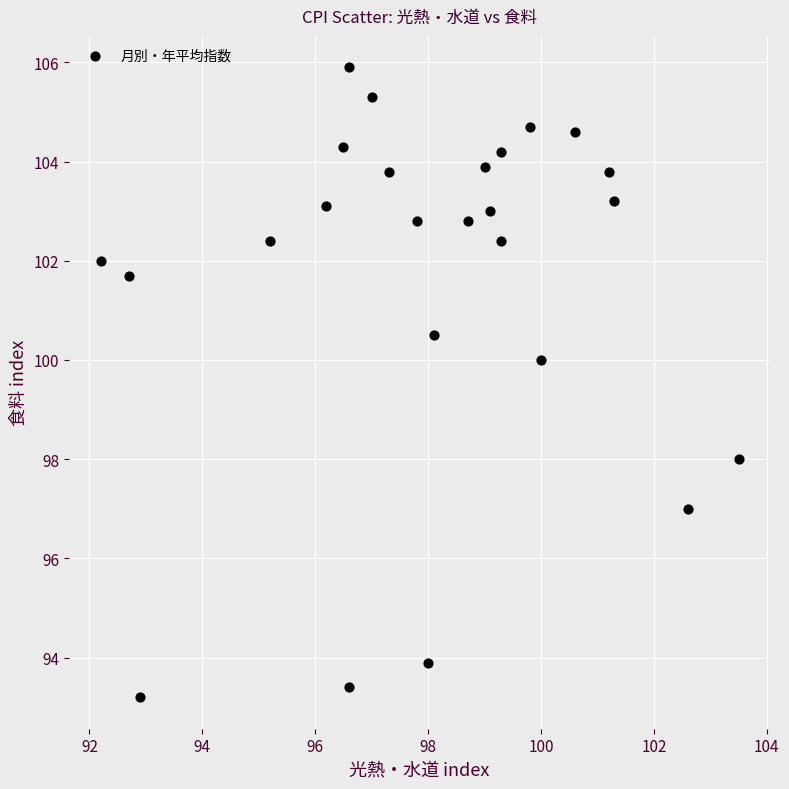

What is the range of X values (max minus min)?

11.3